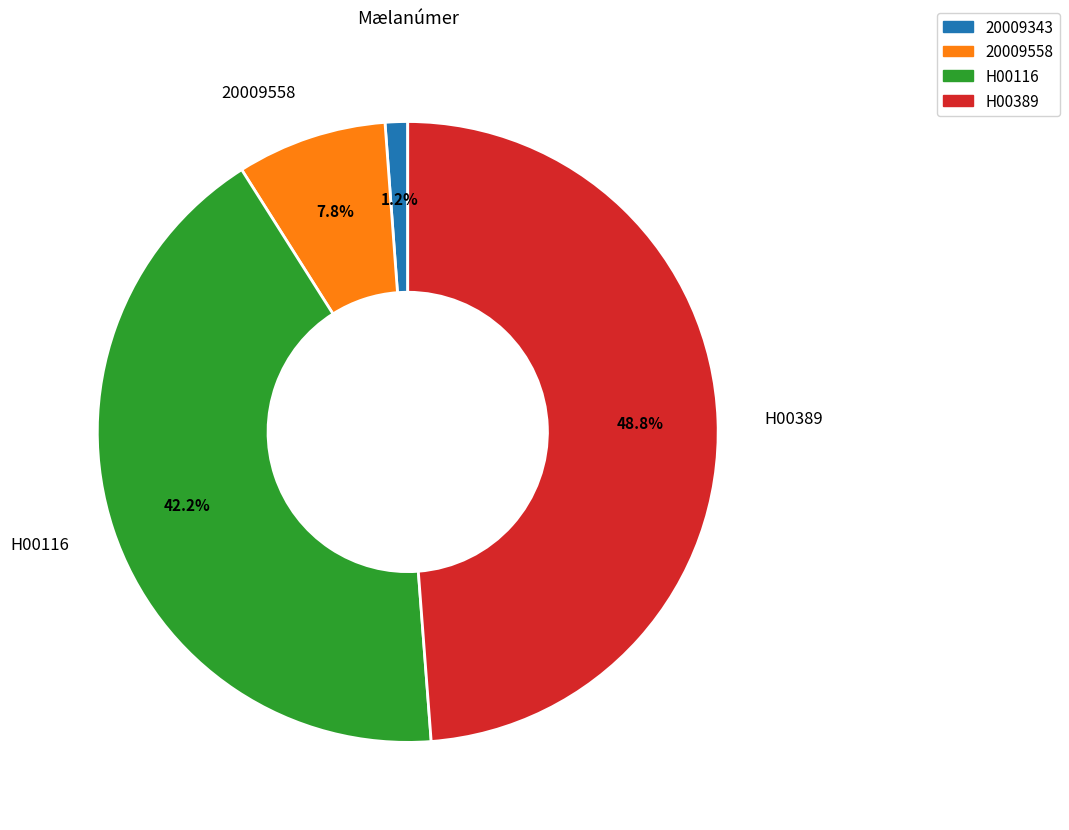

What percentage is the 20009558 slice, to the nearest percent?

8%